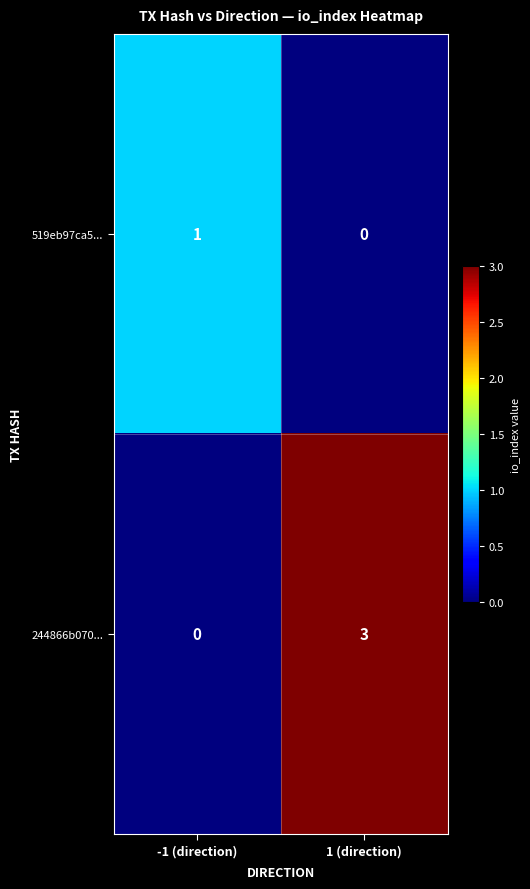

At which label is 244866b070... closest to 1?

-1 (direction)